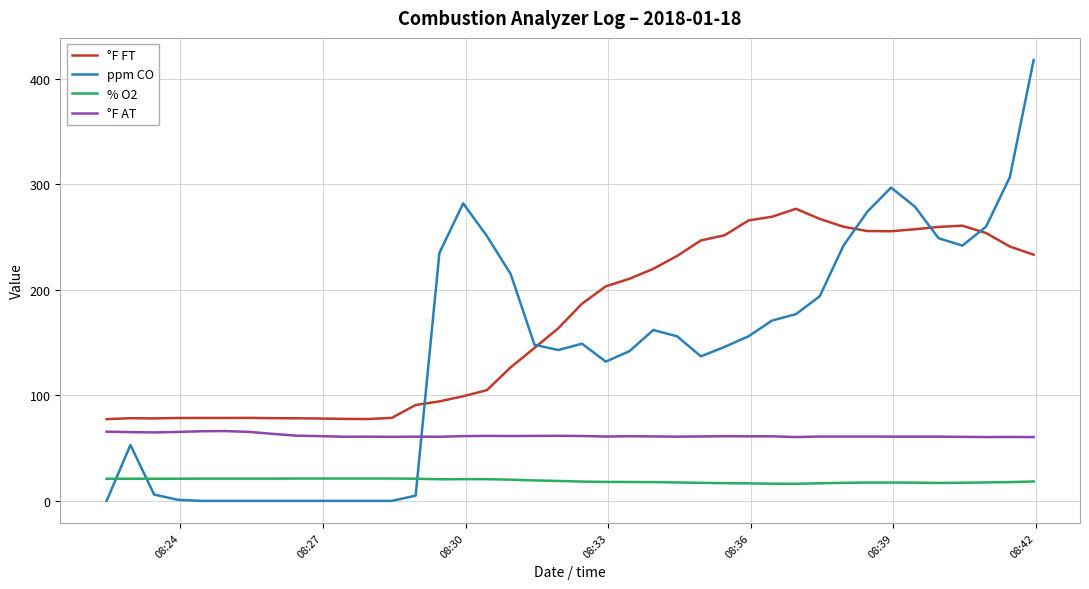

Which series has the largest total across all categories?

°F FT